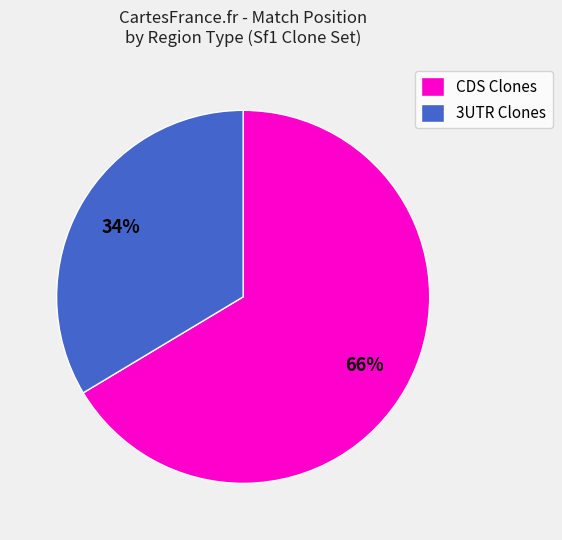

Which category accounts for the majority?

CDS Clones